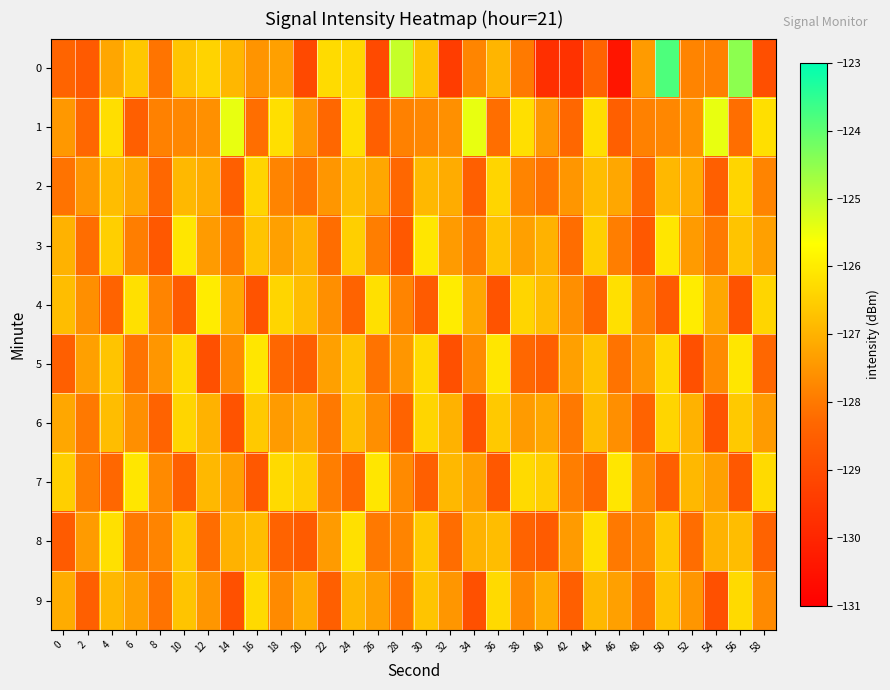

Reading right to left, list all the values displayed in this chart.

0: 58=-128.9	56=-124.5	54=-127.9	52=-127.8	50=-123.8	48=-127.4	46=-130.4	44=-128.4	42=-129.7	40=-129.8	38=-128.0	36=-126.9	34=-127.8	32=-129.4	30=-126.7	28=-125.1	26=-129.0	24=-126.3	22=-126.3	20=-129.1	18=-127.3	16=-127.5	14=-126.9	12=-126.4	10=-126.7	8=-128.1	6=-126.6	4=-127.2	2=-128.6	0=-128.4
1: 58=-126.2	56=-128.2	54=-125.4	52=-127.6	50=-127.7	48=-127.9	46=-128.5	44=-126.2	42=-128.3	40=-127.5	38=-126.2	36=-128.2	34=-125.4	32=-127.6	30=-127.7	28=-127.9	26=-128.5	24=-126.2	22=-128.3	20=-127.5	18=-126.2	16=-128.2	14=-125.4	12=-127.6	10=-127.7	8=-127.9	6=-128.5	4=-126.2	2=-128.3	0=-127.5
2: 58=-127.8	56=-126.4	54=-128.5	52=-127.1	50=-126.9	48=-128.3	46=-127.2	44=-126.8	42=-127.5	40=-128.1	38=-127.8	36=-126.4	34=-128.5	32=-127.1	30=-126.9	28=-128.3	26=-127.2	24=-126.8	22=-127.5	20=-128.1	18=-127.8	16=-126.4	14=-128.5	12=-127.1	10=-126.9	8=-128.3	6=-127.2	4=-126.8	2=-127.5	0=-128.1
3: 58=-127.3	56=-126.7	54=-128.0	52=-127.4	50=-126.1	48=-128.7	46=-127.9	44=-126.5	42=-128.2	40=-127.0	38=-127.3	36=-126.7	34=-128.0	32=-127.4	30=-126.1	28=-128.7	26=-127.9	24=-126.5	22=-128.2	20=-127.0	18=-127.3	16=-126.7	14=-128.0	12=-127.4	10=-126.1	8=-128.7	6=-127.9	4=-126.5	2=-128.2	0=-127.0
4: 58=-126.4	56=-128.8	54=-127.2	52=-126.0	50=-128.6	48=-127.8	46=-126.2	44=-128.4	42=-127.6	40=-126.8	38=-126.4	36=-128.8	34=-127.2	32=-126.0	30=-128.6	28=-127.8	26=-126.2	24=-128.4	22=-127.6	20=-126.8	18=-126.4	16=-128.8	14=-127.2	12=-126.0	10=-128.6	8=-127.8	6=-126.2	4=-128.4	2=-127.6	0=-126.8
5: 58=-128.3	56=-126.1	54=-127.7	52=-128.9	50=-126.3	48=-127.5	46=-128.1	44=-126.7	42=-127.3	40=-128.5	38=-128.3	36=-126.1	34=-127.7	32=-128.9	30=-126.3	28=-127.5	26=-128.1	24=-126.7	22=-127.3	20=-128.5	18=-128.3	16=-126.1	14=-127.7	12=-128.9	10=-126.3	8=-127.5	6=-128.1	4=-126.7	2=-127.3	0=-128.5
6: 58=-127.4	56=-126.6	54=-128.8	52=-127.0	50=-126.4	48=-128.4	46=-127.6	44=-126.8	42=-128.0	40=-127.2	38=-127.4	36=-126.6	34=-128.8	32=-127.0	30=-126.4	28=-128.4	26=-127.6	24=-126.8	22=-128.0	20=-127.2	18=-127.4	16=-126.6	14=-128.8	12=-127.0	10=-126.4	8=-128.4	6=-127.6	4=-126.8	2=-128.0	0=-127.2
7: 58=-126.3	56=-128.7	54=-127.3	52=-126.9	50=-128.5	48=-127.7	46=-126.1	44=-128.3	42=-127.9	40=-126.5	38=-126.3	36=-128.7	34=-127.3	32=-126.9	30=-128.5	28=-127.7	26=-126.1	24=-128.3	22=-127.9	20=-126.5	18=-126.3	16=-128.7	14=-127.3	12=-126.9	10=-128.5	8=-127.7	6=-126.1	4=-128.3	2=-127.9	0=-126.5
8: 58=-128.4	56=-126.8	54=-127.0	52=-128.2	50=-126.6	48=-127.8	46=-128.0	44=-126.2	42=-127.4	40=-128.6	38=-128.4	36=-126.8	34=-127.0	32=-128.2	30=-126.6	28=-127.8	26=-128.0	24=-126.2	22=-127.4	20=-128.6	18=-128.4	16=-126.8	14=-127.0	12=-128.2	10=-126.6	8=-127.8	6=-128.0	4=-126.2	2=-127.4	0=-128.6
9: 58=-127.7	56=-126.3	54=-128.9	52=-127.5	50=-126.7	48=-128.1	46=-127.3	44=-126.9	42=-128.5	40=-127.1	38=-127.7	36=-126.3	34=-128.9	32=-127.5	30=-126.7	28=-128.1	26=-127.3	24=-126.9	22=-128.5	20=-127.1	18=-127.7	16=-126.3	14=-128.9	12=-127.5	10=-126.7	8=-128.1	6=-127.3	4=-126.9	2=-128.5	0=-127.1